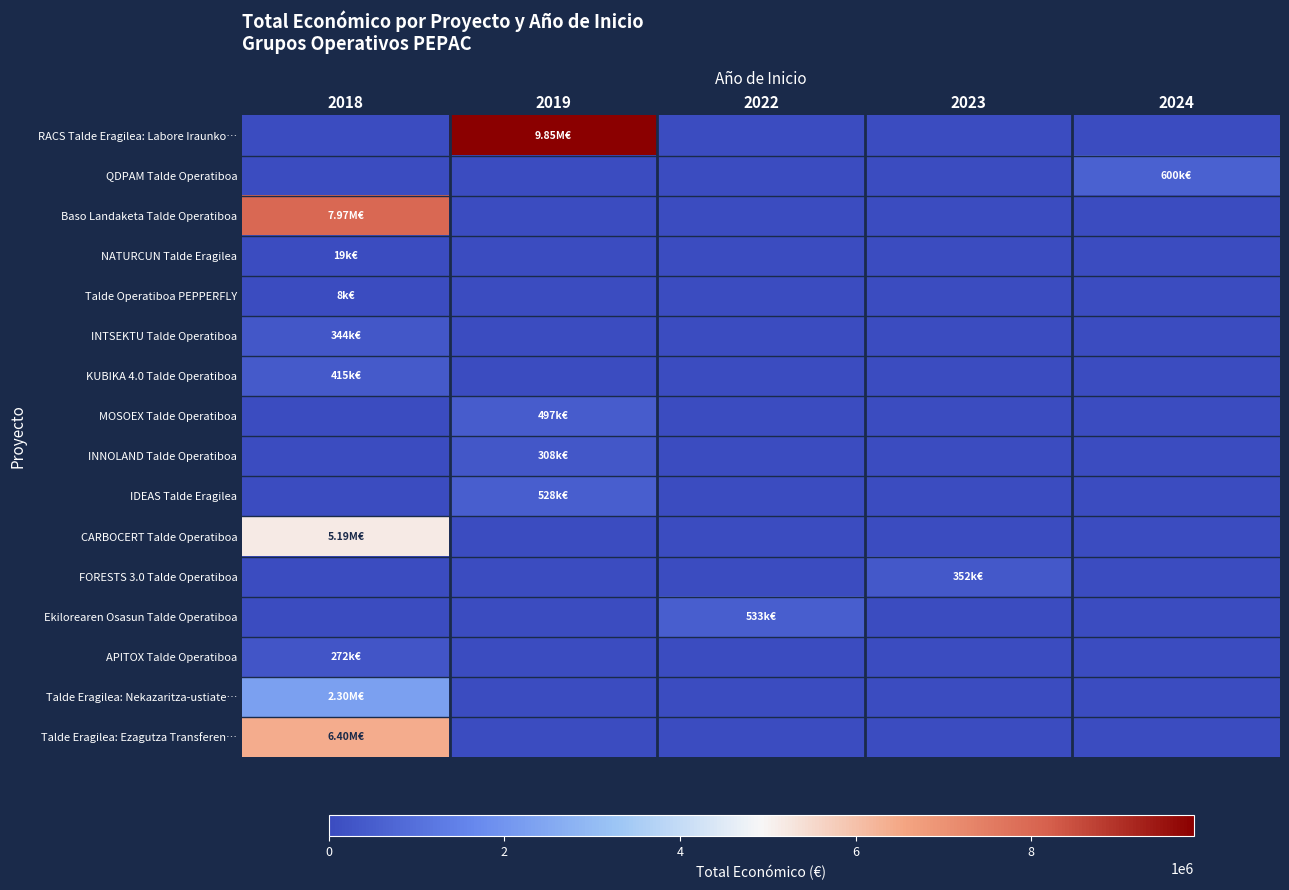

Reading left to right, extract all data points from this chart.

RACS Talde Eragilea: Labore Iraunko…: 2018=0	2019=9847932	2022=0	2023=0	2024=0
QDPAM Talde Operatiboa: 2018=0	2019=0	2022=0	2023=0	2024=599986
Baso Landaketa Talde Operatiboa: 2018=7967413	2019=0	2022=0	2023=0	2024=0
NATURCUN Talde Eragilea: 2018=19478	2019=0	2022=0	2023=0	2024=0
Talde Operatiboa PEPPERFLY: 2018=7960	2019=0	2022=0	2023=0	2024=0
INTSEKTU Talde Operatiboa: 2018=344243	2019=0	2022=0	2023=0	2024=0
KUBIKA 4.0 Talde Operatiboa: 2018=414788	2019=0	2022=0	2023=0	2024=0
MOSOEX Talde Operatiboa: 2018=0	2019=497232	2022=0	2023=0	2024=0
INNOLAND Talde Operatiboa: 2018=0	2019=308500	2022=0	2023=0	2024=0
IDEAS Talde Eragilea: 2018=0	2019=527902	2022=0	2023=0	2024=0
CARBOCERT Talde Operatiboa: 2018=5187255	2019=0	2022=0	2023=0	2024=0
FORESTS 3.0 Talde Operatiboa: 2018=0	2019=0	2022=0	2023=352139	2024=0
Ekilorearen Osasun Talde Operatiboa: 2018=0	2019=0	2022=533449	2023=0	2024=0
APITOX Talde Operatiboa: 2018=271552	2019=0	2022=0	2023=0	2024=0
Talde Eragilea: Nekazaritza-ustiate…: 2018=2296067	2019=0	2022=0	2023=0	2024=0
Talde Eragilea: Ezagutza Transferen…: 2018=6401275	2019=0	2022=0	2023=0	2024=0